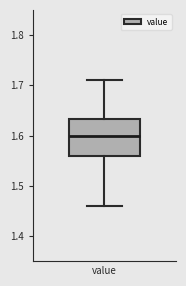

Read this box plot against the y-axis: the position of the median line, the range covered by the box, and the ends of both whiskers. The values are not printed on the chart, so give them approximately, as read against the axis.

median 1.60, box 1.56 to 1.63, whiskers 1.46 to 1.71